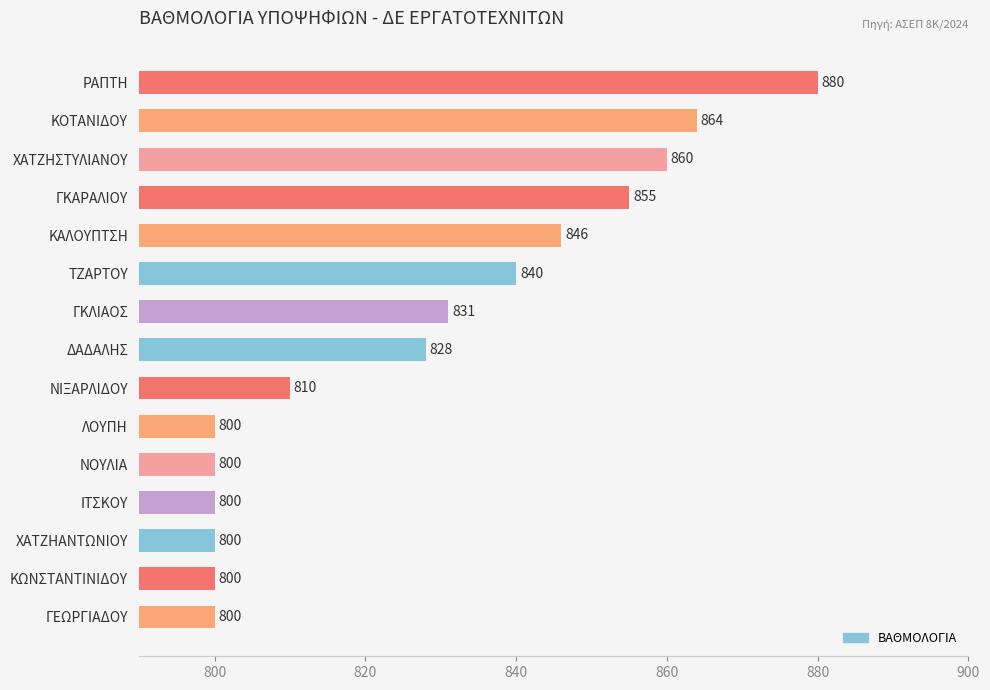

Count the number of categories in the chart.

15